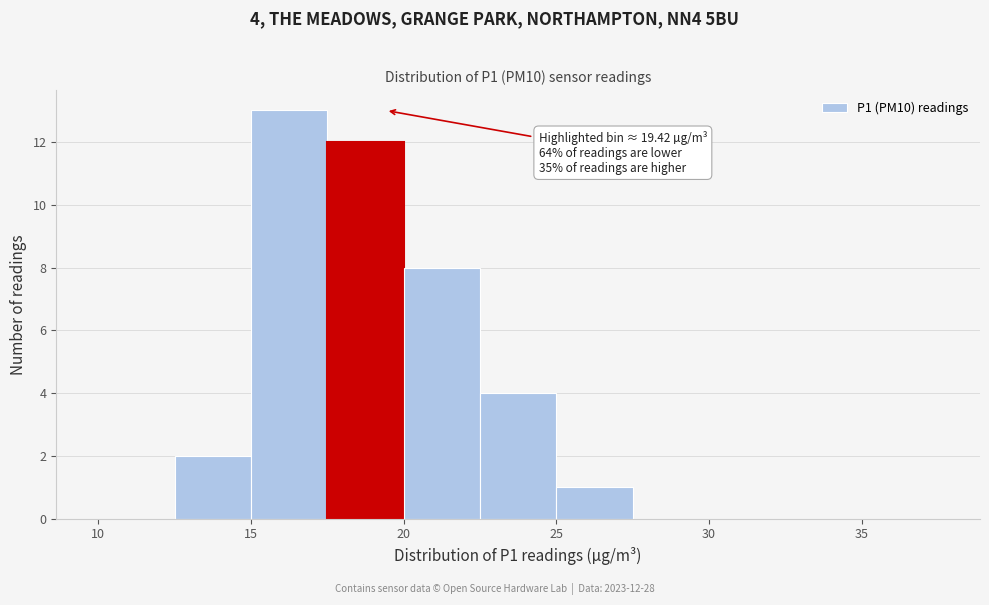

Over which range of the x-axis is the bar tallest?

15.0 to 17.5